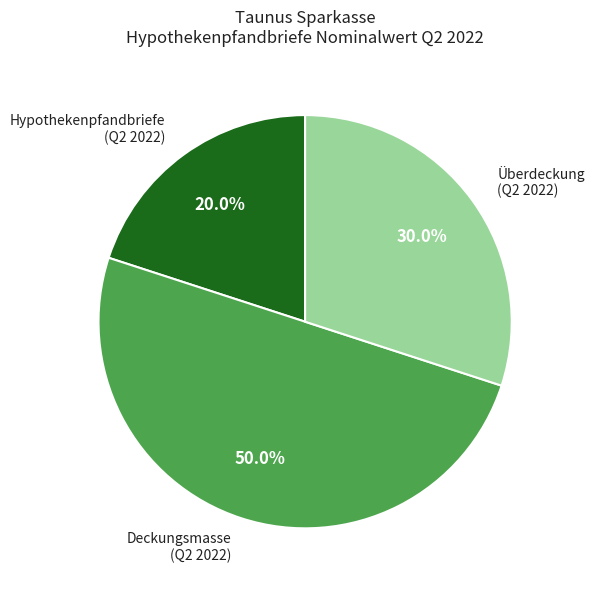

How much of the chart is everything except Überdeckung (Q2 2022)?

70.0%